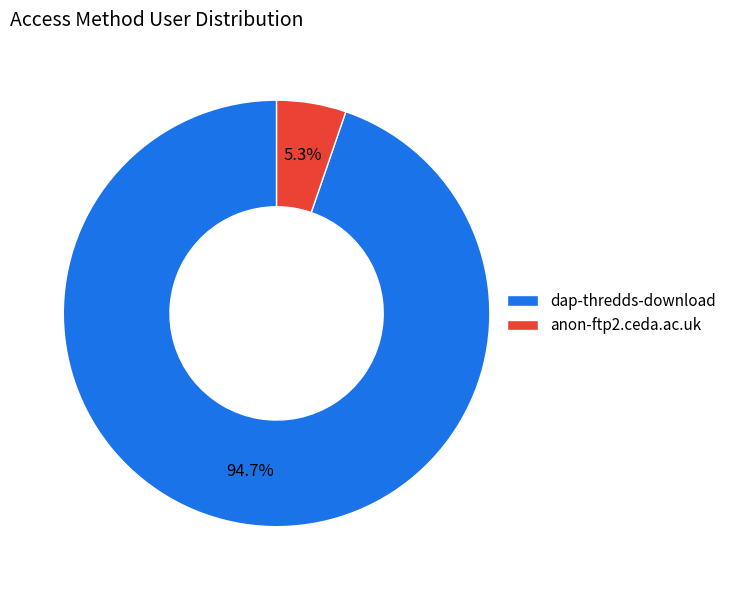

To the nearest percent, what percentage of the pie is dap-thredds-download?

95%